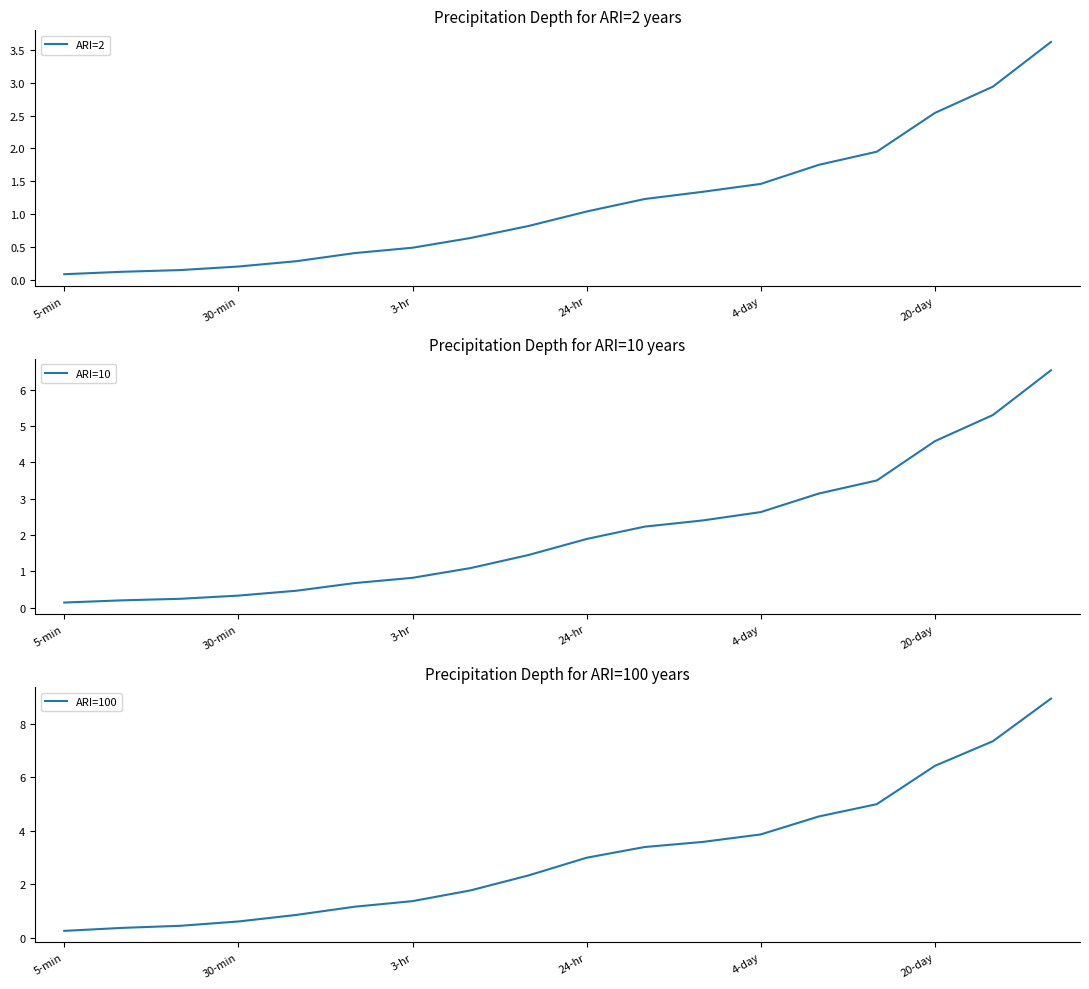

The value of ARI=2 at 24-hr is 0.7. True or false?

False